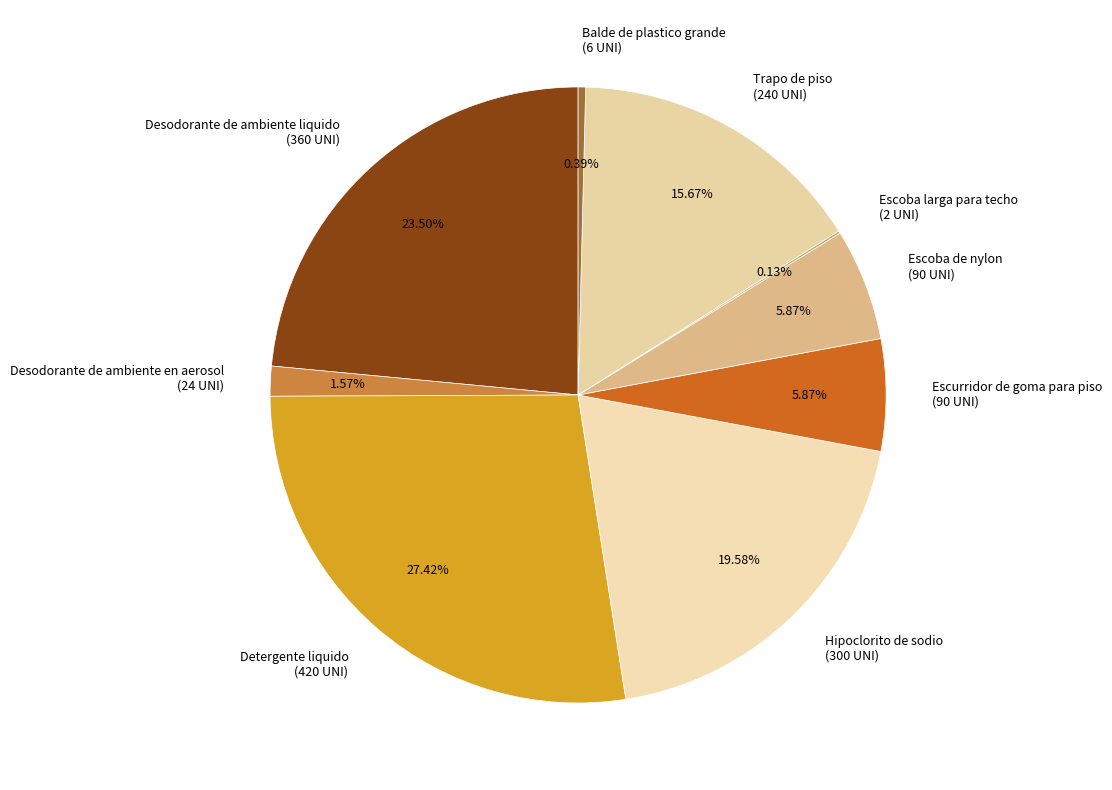

Is the sum of Escurridor de goma para piso (90 UNI) and Hipoclorito de sodio (300 UNI) greater than half?

No